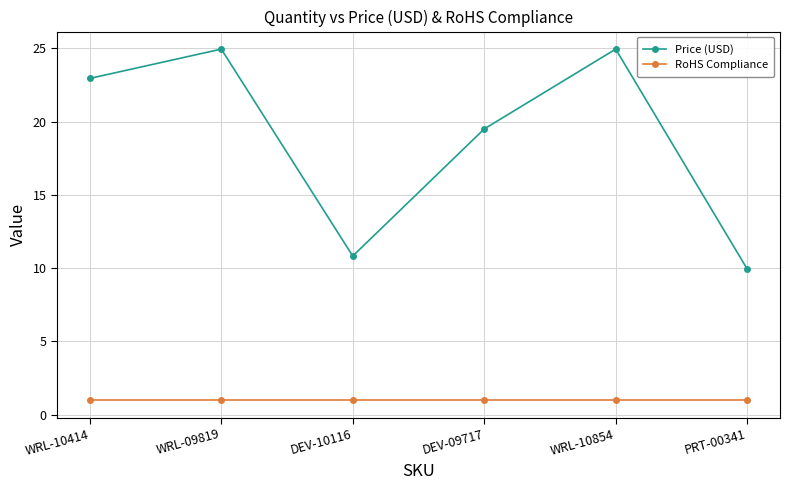

Rank the series by their maximum value, from lowest to highest.

RoHS Compliance, Price (USD)